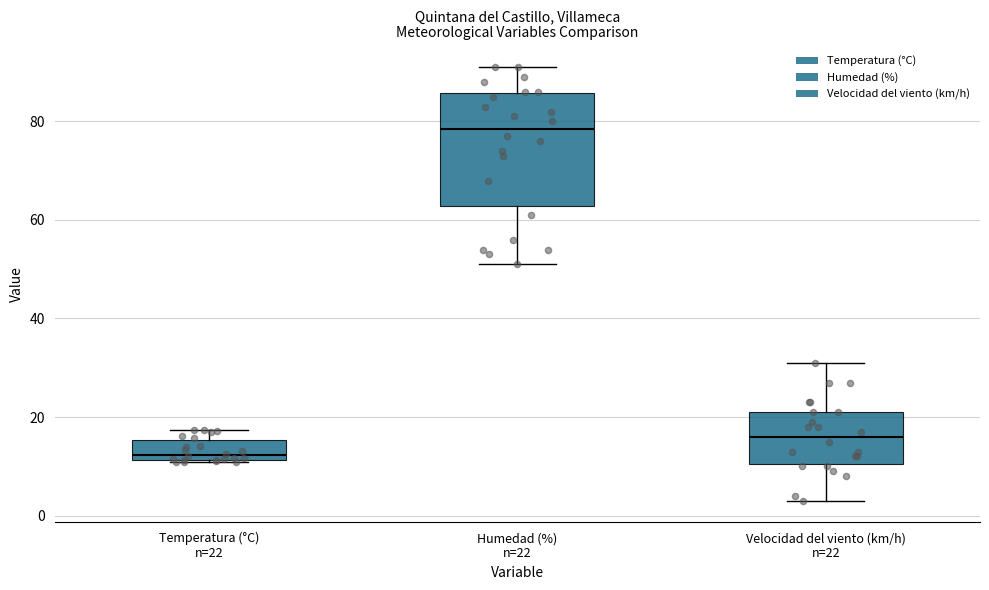

Reading left to right, read every box against the y-axis: the position of its median line, the range the box covers, and the ends of its whiskers. The values are not printed on the chart, so give them approximately, as read against the axis.

Temperatura (°C) n=22: median 12 (just above the box's lower edge), box 12 to 16, whiskers 10 to 18
Humedad (%) n=22: median 78, box 62 to 86, whiskers 52 to 92
Velocidad del viento (km/h) n=22: median 16, box 10 to 22, whiskers 4 to 32